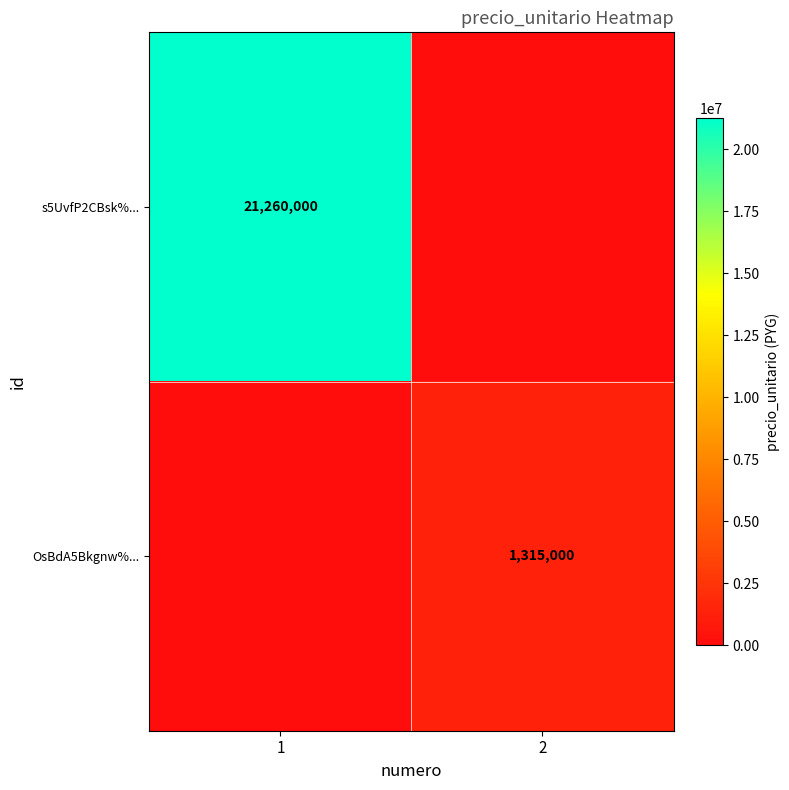

Is the value of s5UvfP2CBsk%... at 1 greater than the value of OsBdA5Bkgnw%... at 2?

Yes